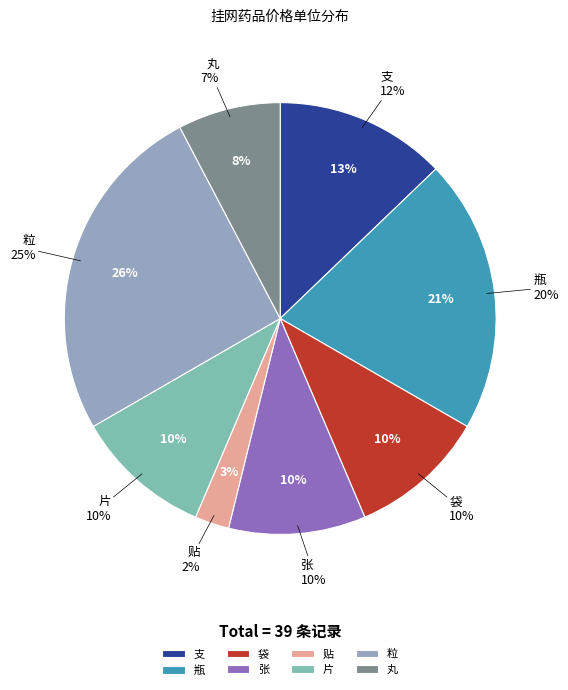

To the nearest percent, what is the difference between the largest and smallest slice percentages?

23%